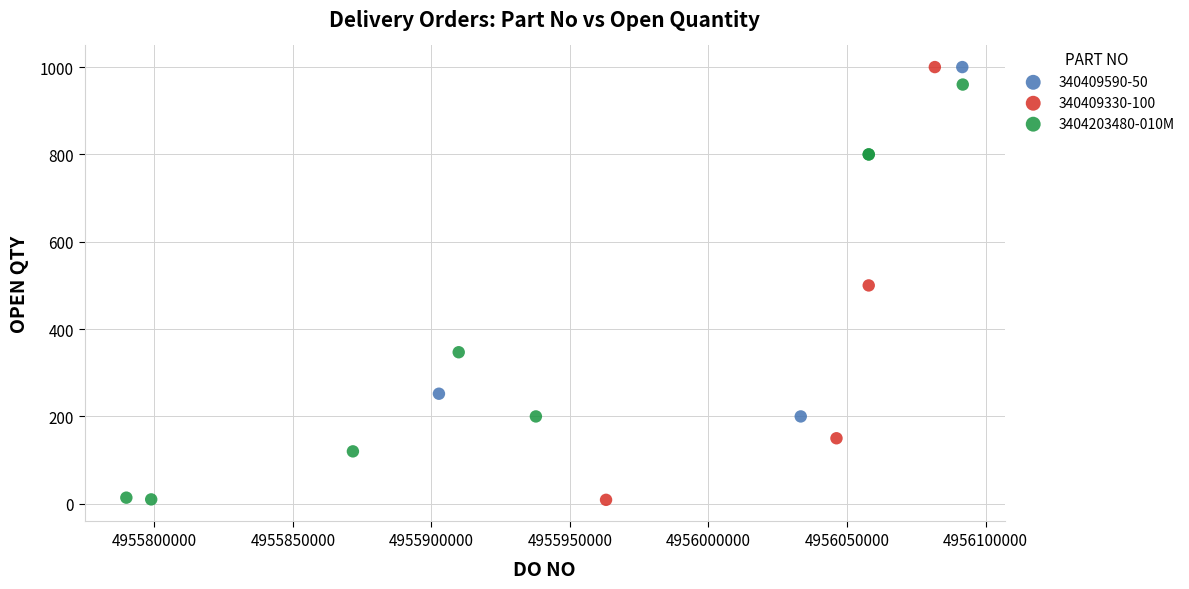

What are all the series names shown in the legend?

340409590-50, 340409330-100, 3404203480-010M